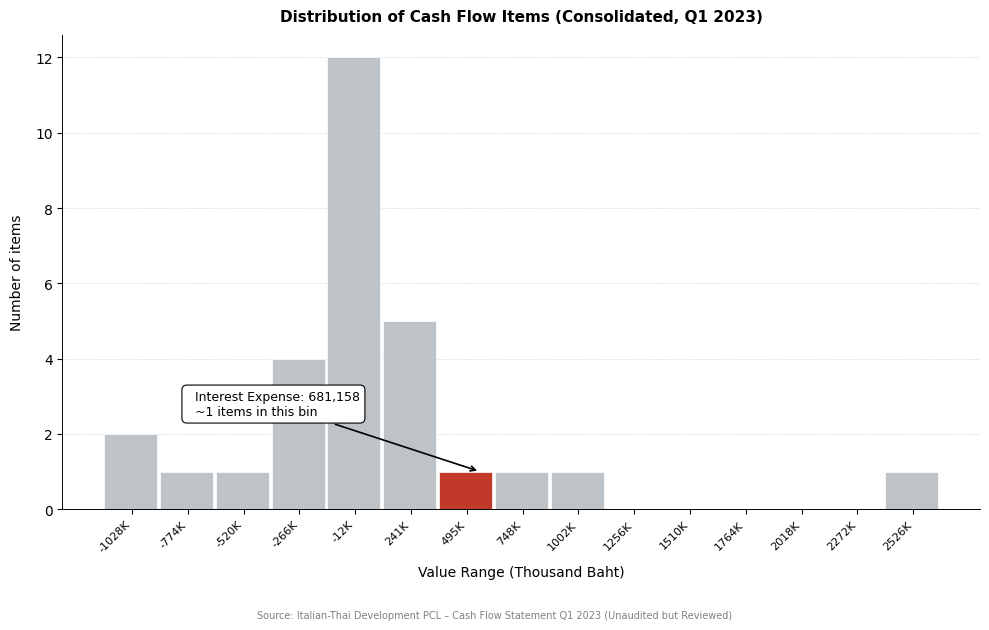

Reading left to right, extract all data points from this chart.

-1028K=2	-774K=1	-520K=1	-266K=4	-12K=12	241K=5	495K=1	748K=1	1002K=1	1256K=0	1510K=0	1764K=0	2018K=0	2272K=0	2526K=1